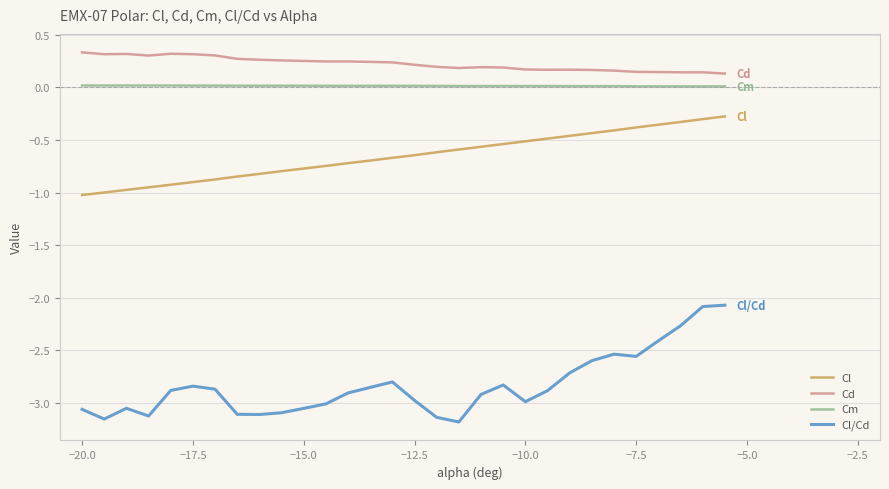

How many distinct data groups are displayed?

4